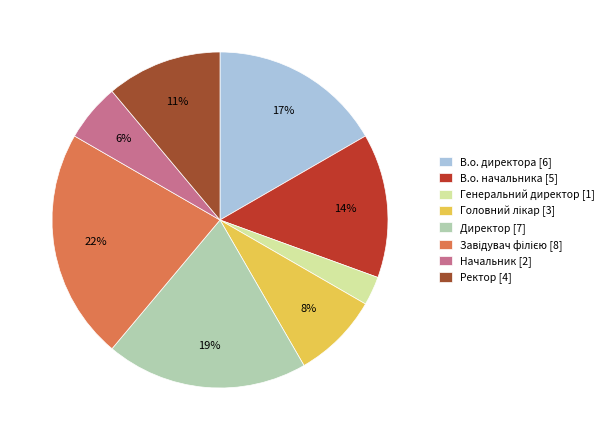

Count the number of slices in the pie.

8